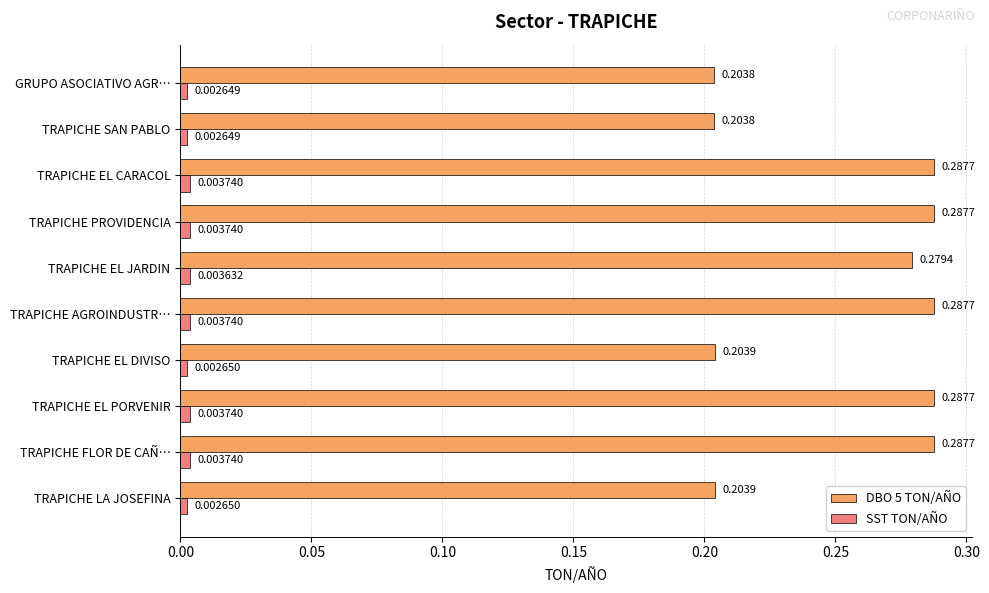

Which series has the largest range (max minus min)?

DBO 5 TON/AÑO